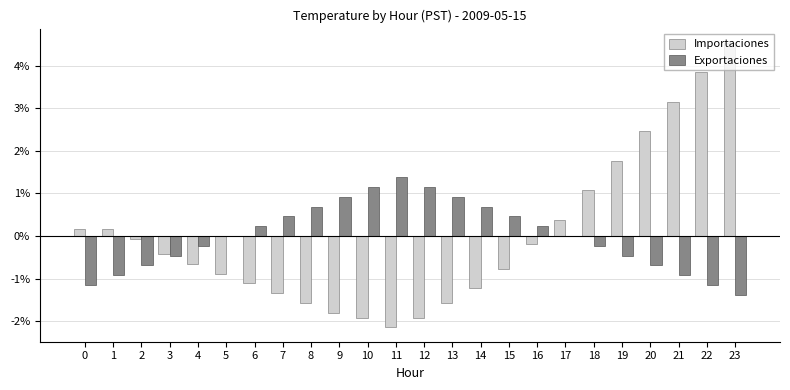

What is the sum of the Importaciones values at 3 and 14?

-1.6